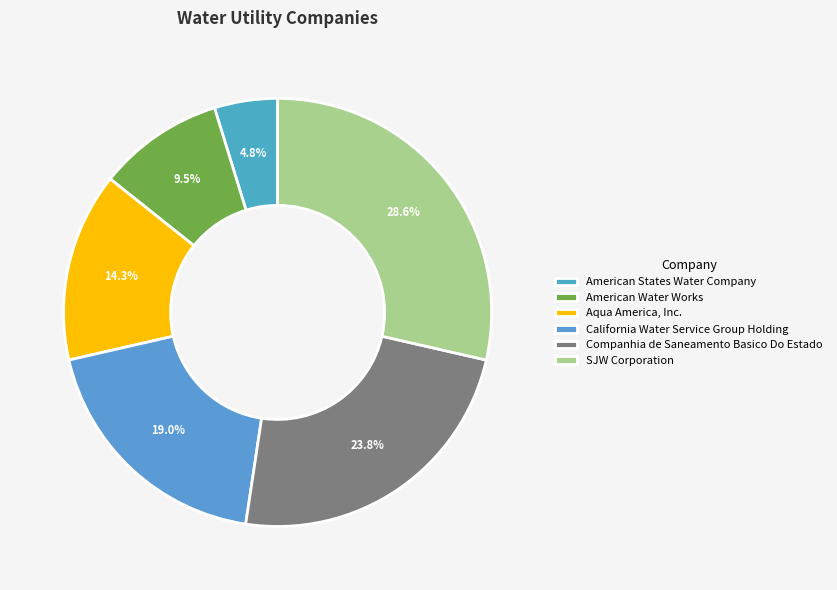

Between California Water Service Group Holding and American Water Works, which is larger?

California Water Service Group Holding